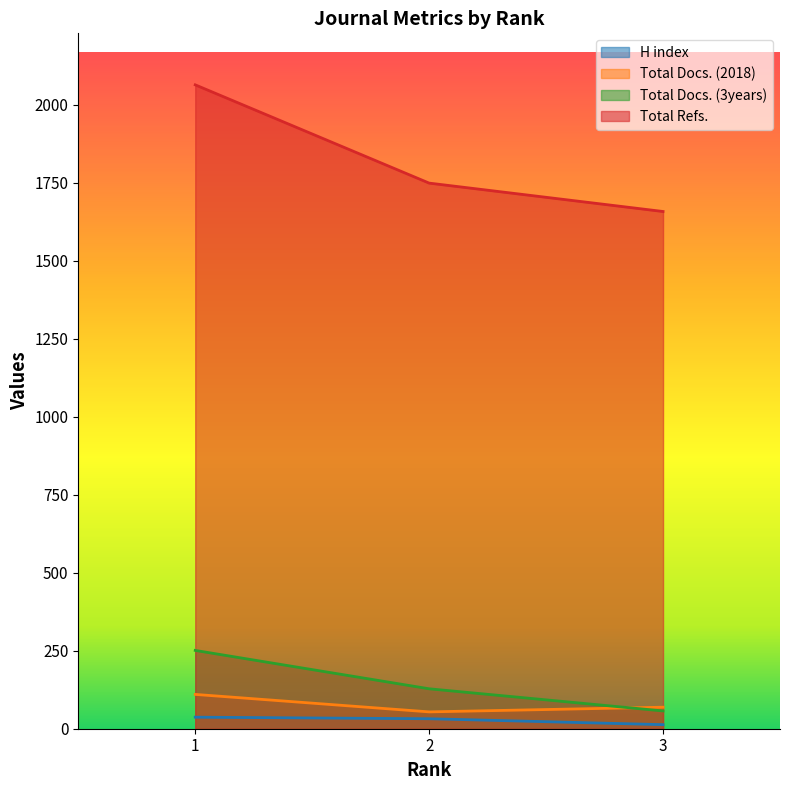

What is the difference between the highest and lowest values at 1?

2027